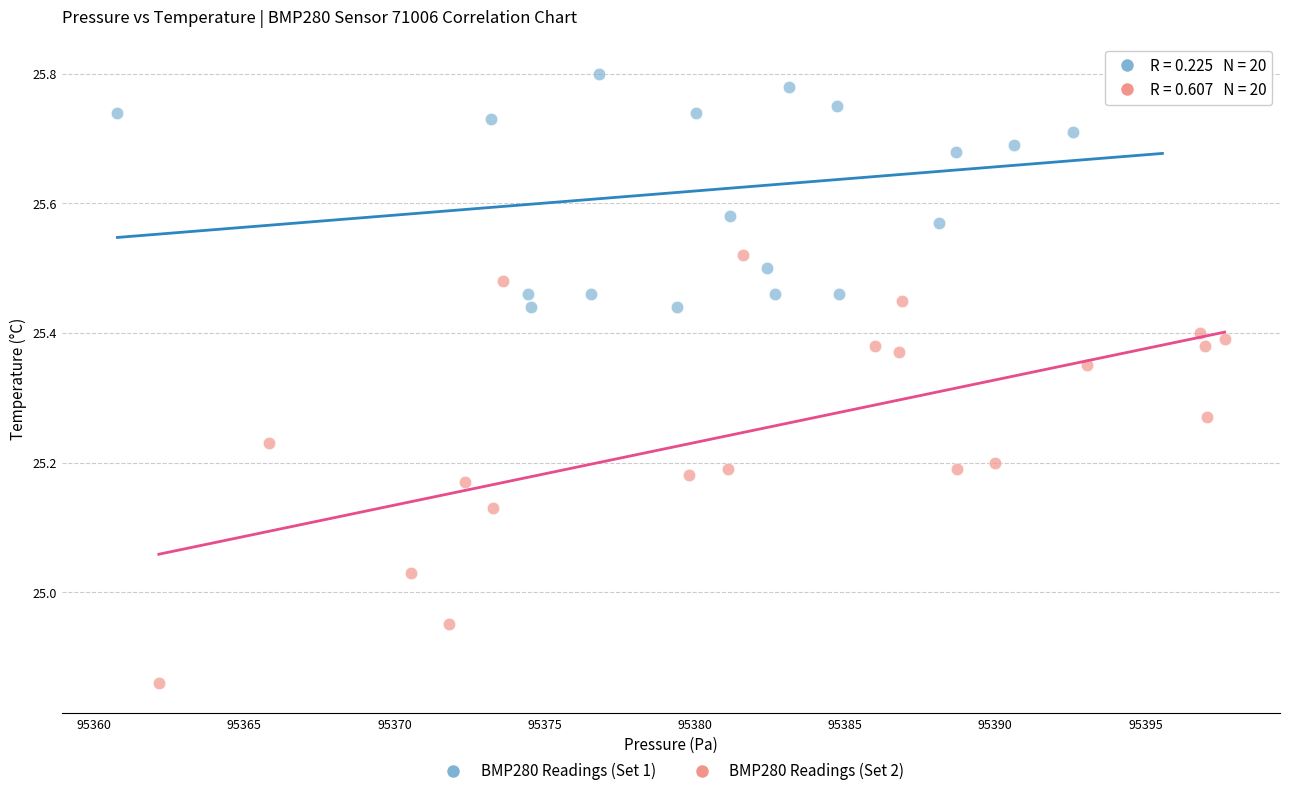

Which series has the widest spread of Y values?

BMP280 Readings (Set 2)